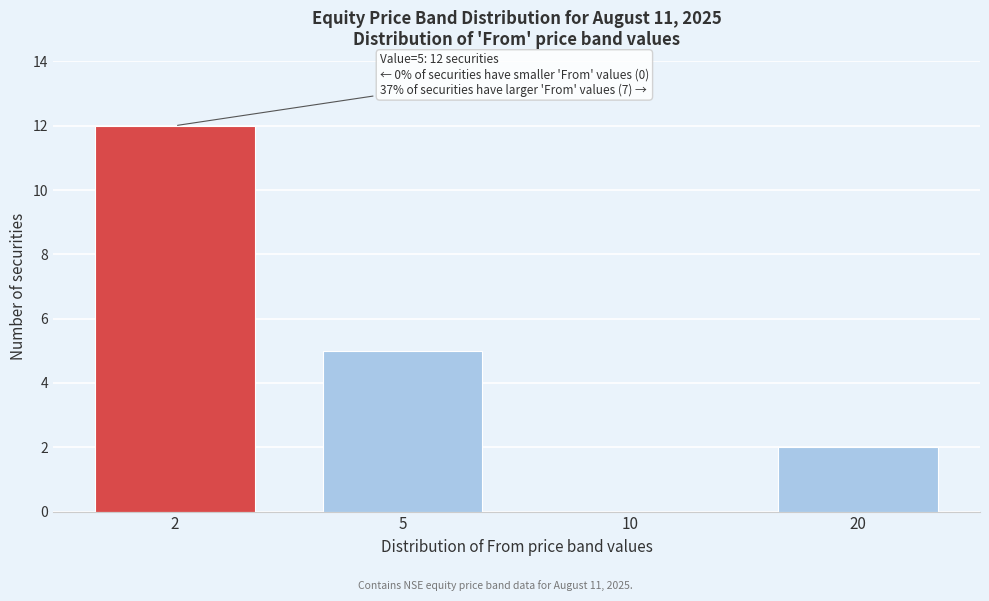

Reading left to right, extract all data points from this chart.

2=12	5=5	10=0	20=2